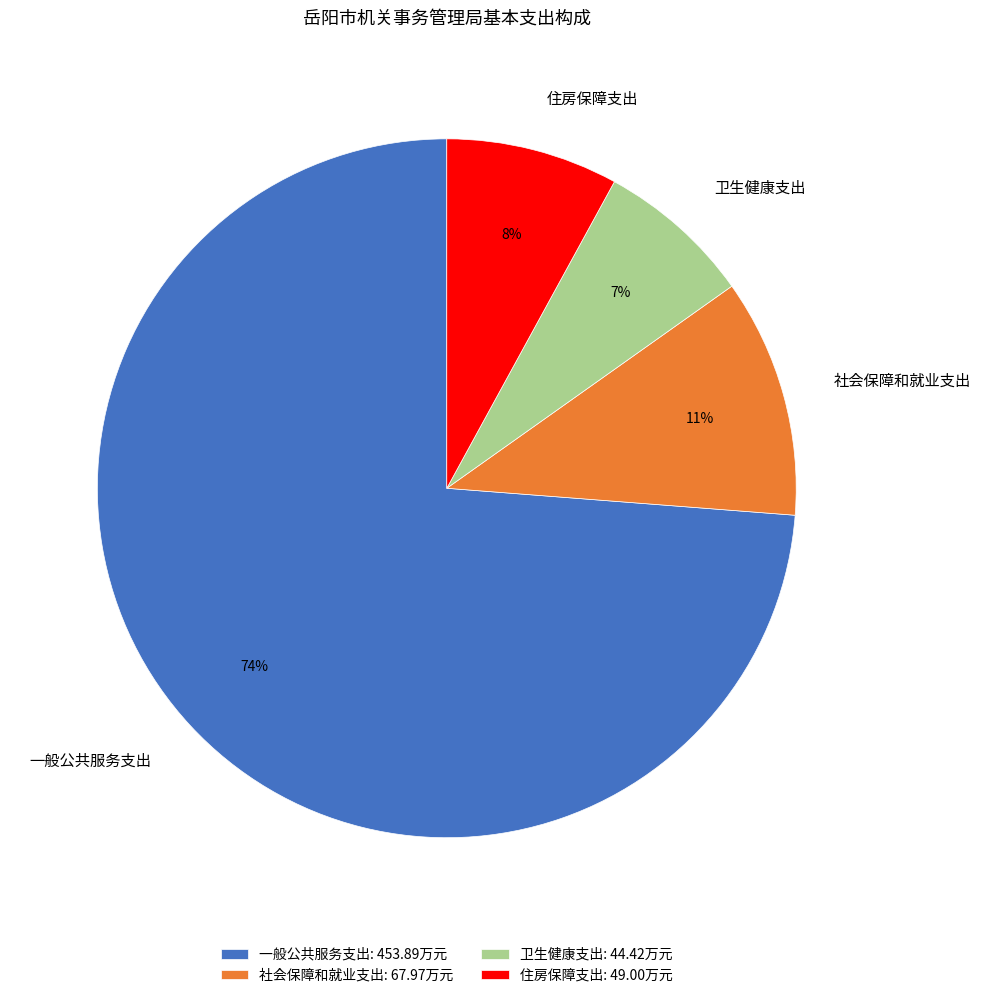

Rank the categories by value from highest to lowest.

一般公共服务支出, 社会保障和就业支出, 住房保障支出, 卫生健康支出